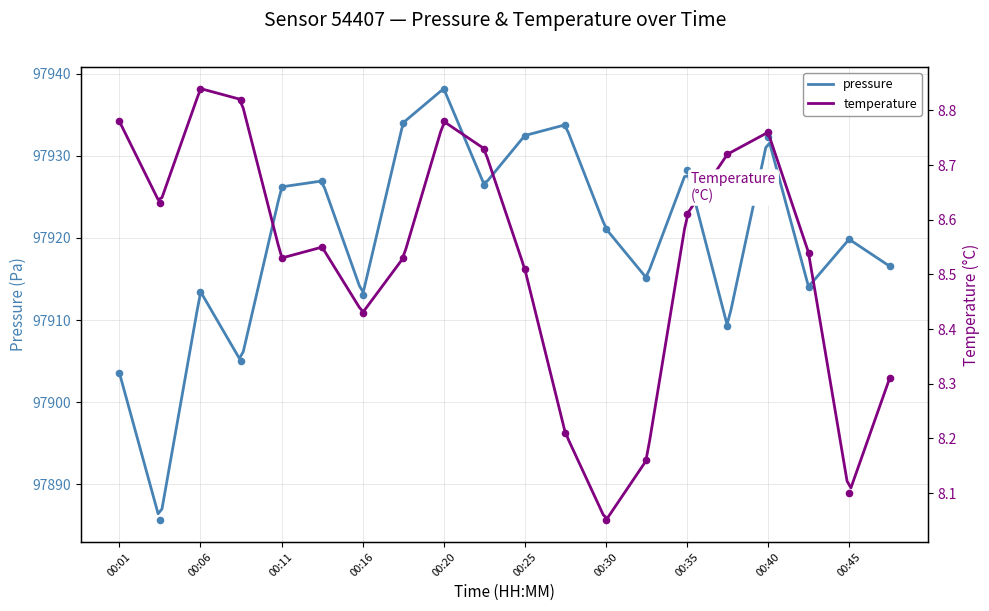

At how many categories does at least one series exceed 3638?

20